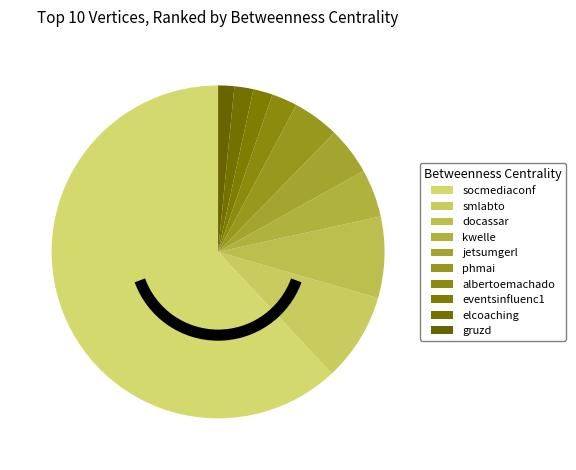

How many segments does this pie chart have?

10